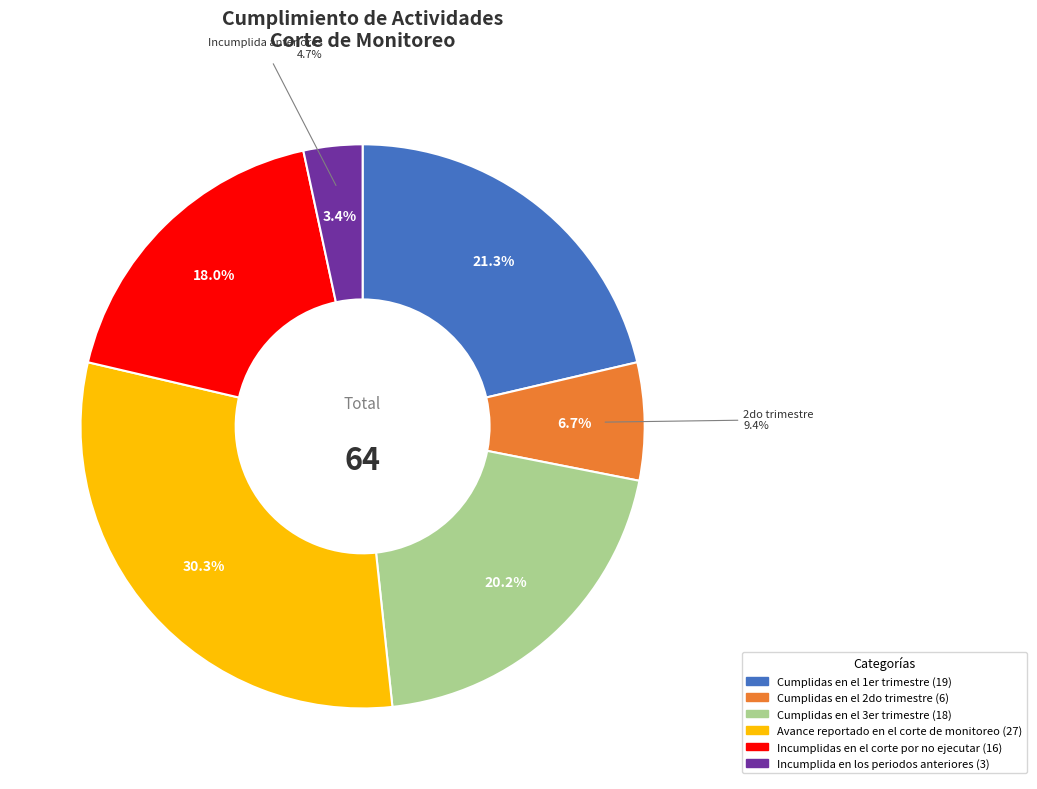

To the nearest percent, what portion does Avance reportado en el corte de monitoreo represent?

30%